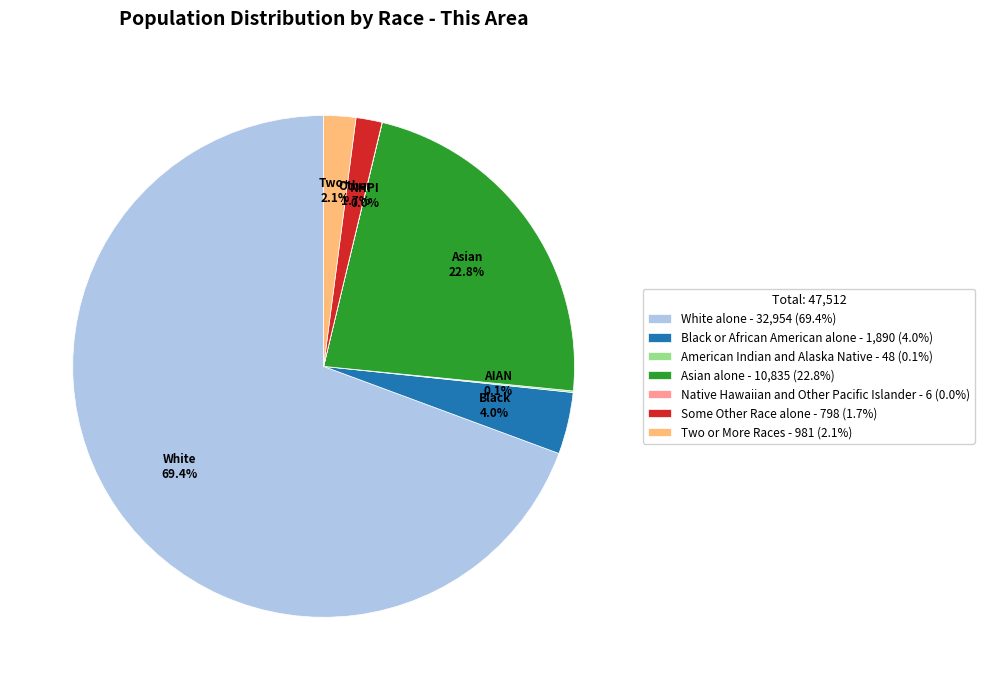

Do Some Other Race alone - 798 (1.7%) and Two or More Races - 981 (2.1%) together represent more than half of the pie?

No